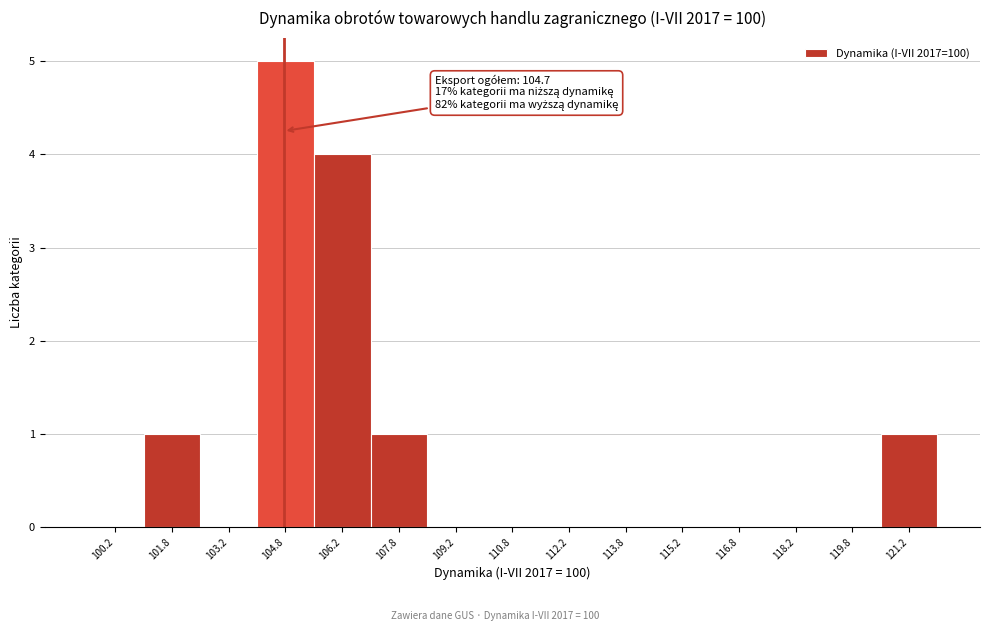

Over which range of the x-axis is the bar tallest?

104.0 to 105.5